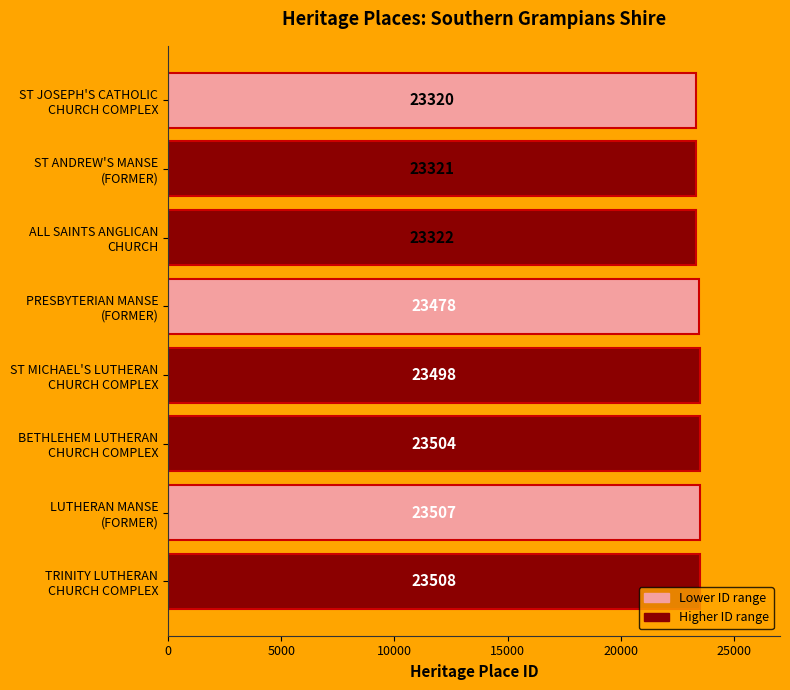

Count the number of data series in this chart.

1